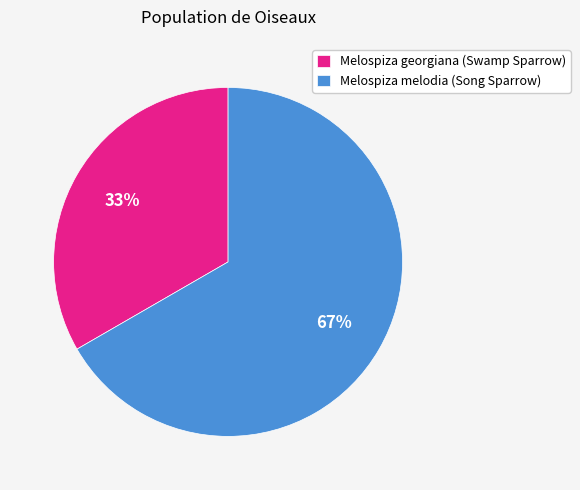

What is the ratio of the value at Melospiza georgiana (Swamp Sparrow) to the value at Melospiza melodia (Song Sparrow)?

0.5